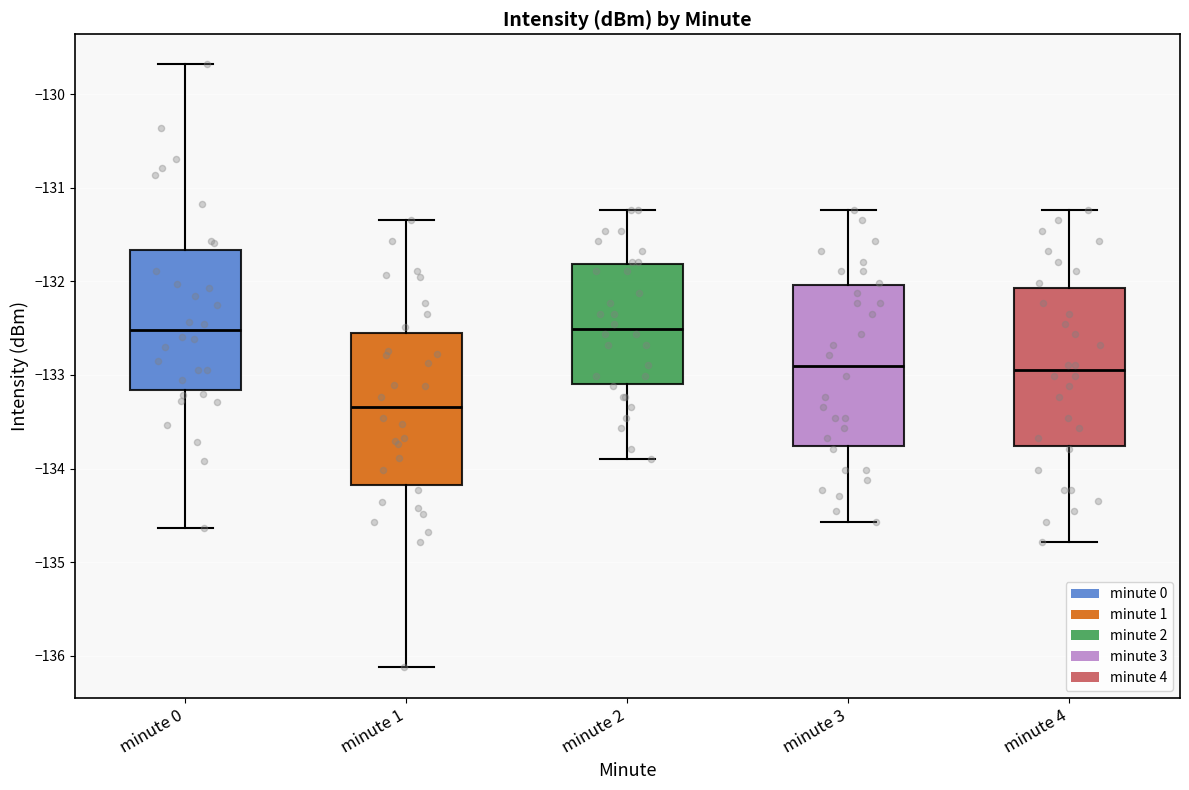

Reading left to right, read every box against the y-axis: the position of its median line, the range the box covers, and the ends of its whiskers. The values are not printed on the chart, so give them approximately, as read against the axis.

minute 0: median -132.5, box -133.2 to -131.7, whiskers -134.6 to -129.7
minute 1: median -133.3, box -134.2 to -132.6, whiskers -136.1 to -131.3
minute 2: median -132.5, box -133.1 to -131.8, whiskers -133.9 to -131.2
minute 3: median -132.9, box -133.8 to -132.0, whiskers -134.6 to -131.2
minute 4: median -133.0, box -133.8 to -132.1, whiskers -134.8 to -131.2